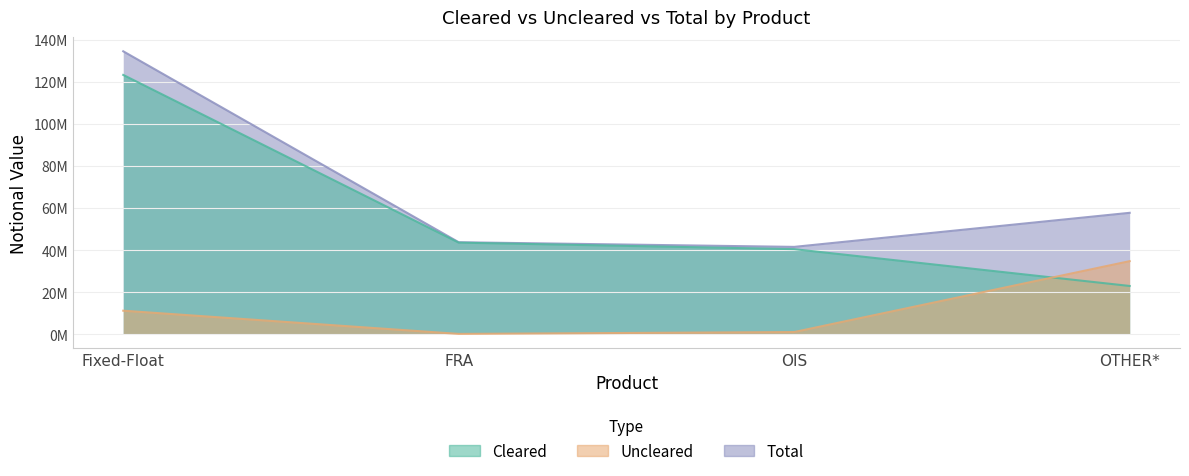

At OIS, list the series in order from smallest to largest.

Uncleared, Cleared, Total